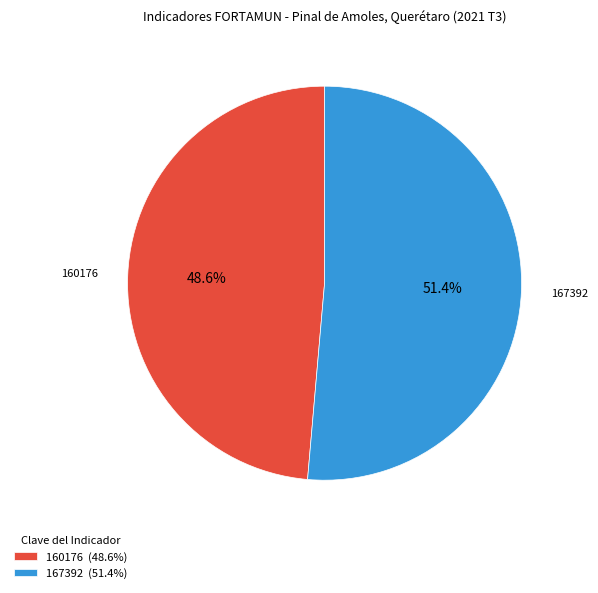

What is the largest slice in the pie chart?

167392